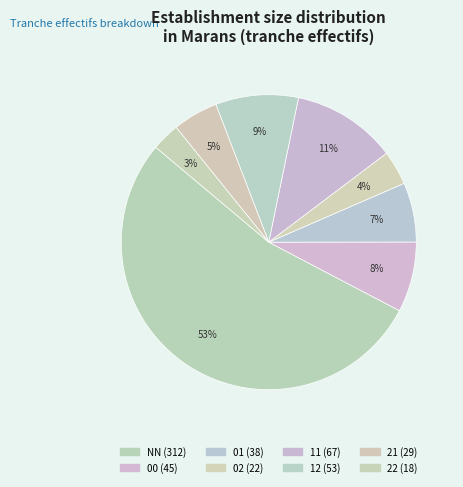

To the nearest percent, what is the average slice percentage?

12%